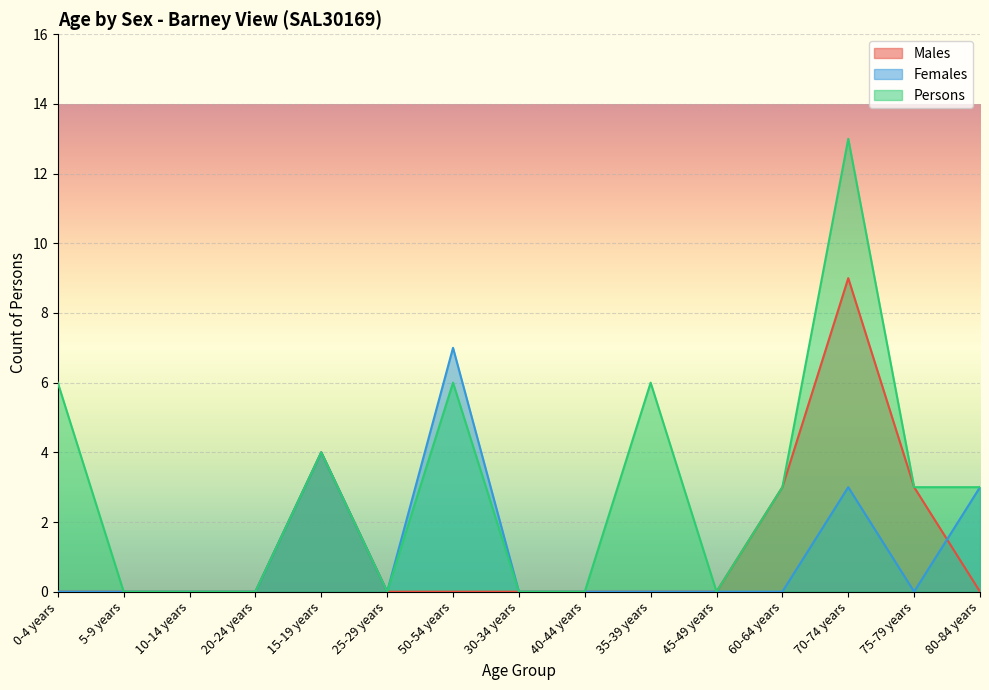

Which series changed the most between 15-19 years and 60-64 years?

Females